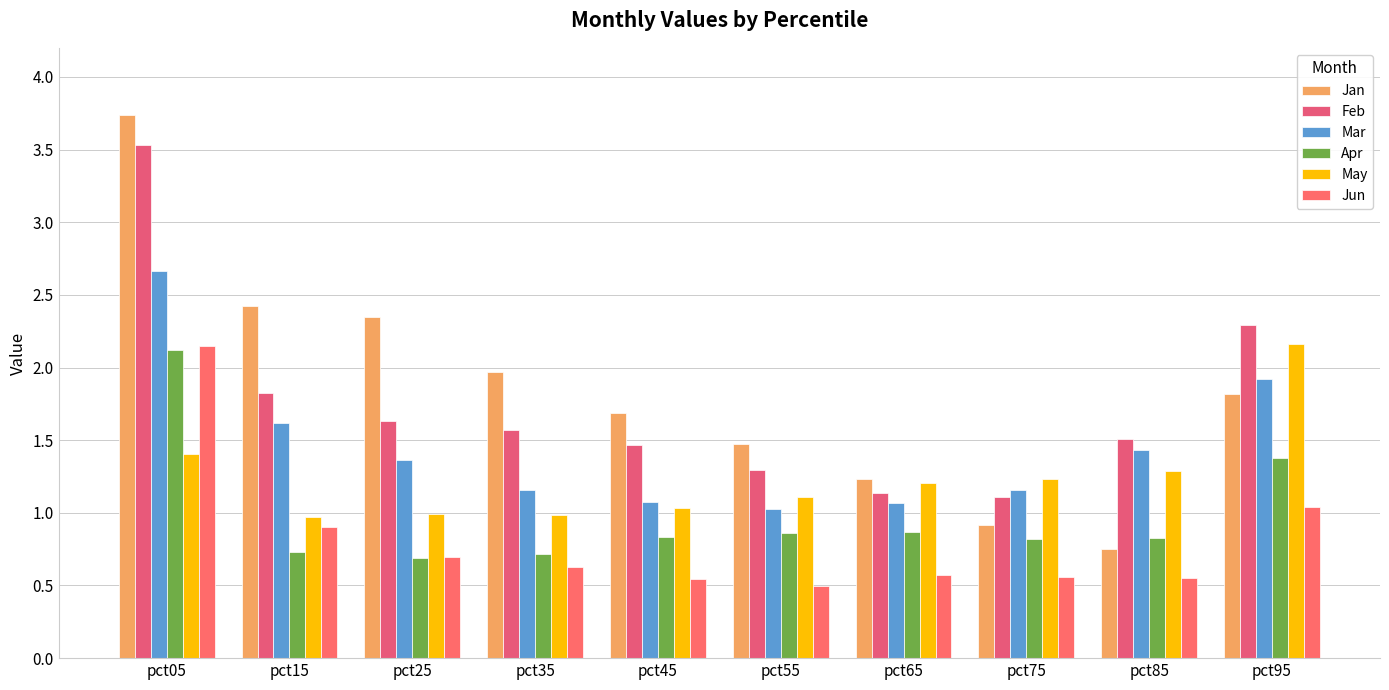

Is the value of Apr at pct95 greater than the value of Mar at pct05?

No